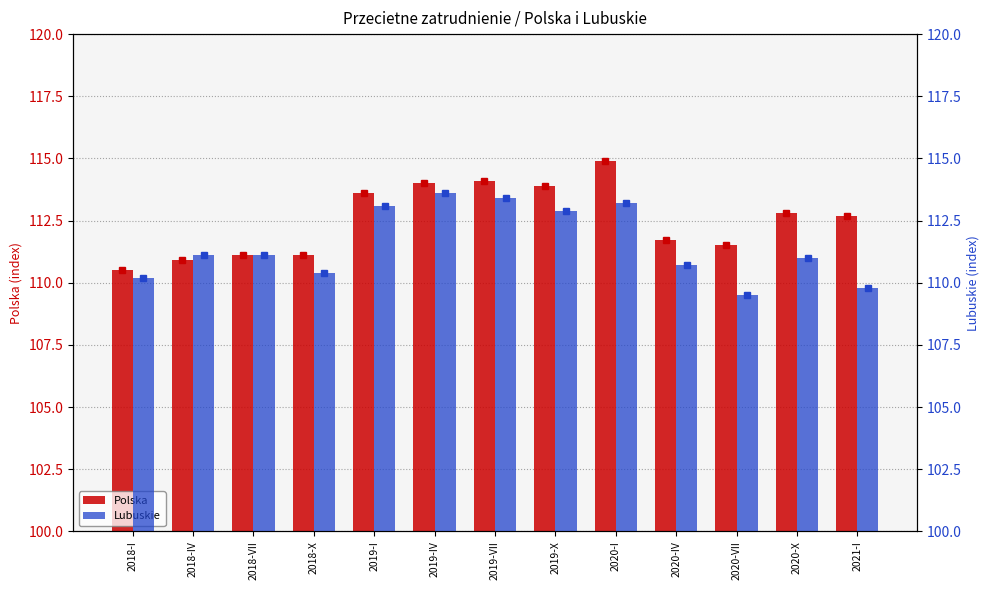

What is the label of the 12th bar from the left?

2020-X